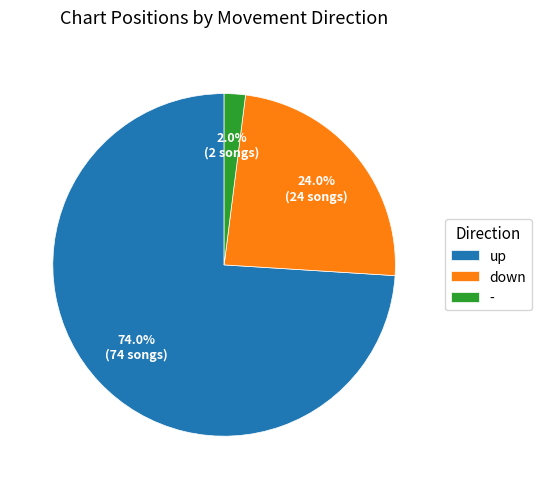

Rank the categories by value from lowest to highest.

-, down, up